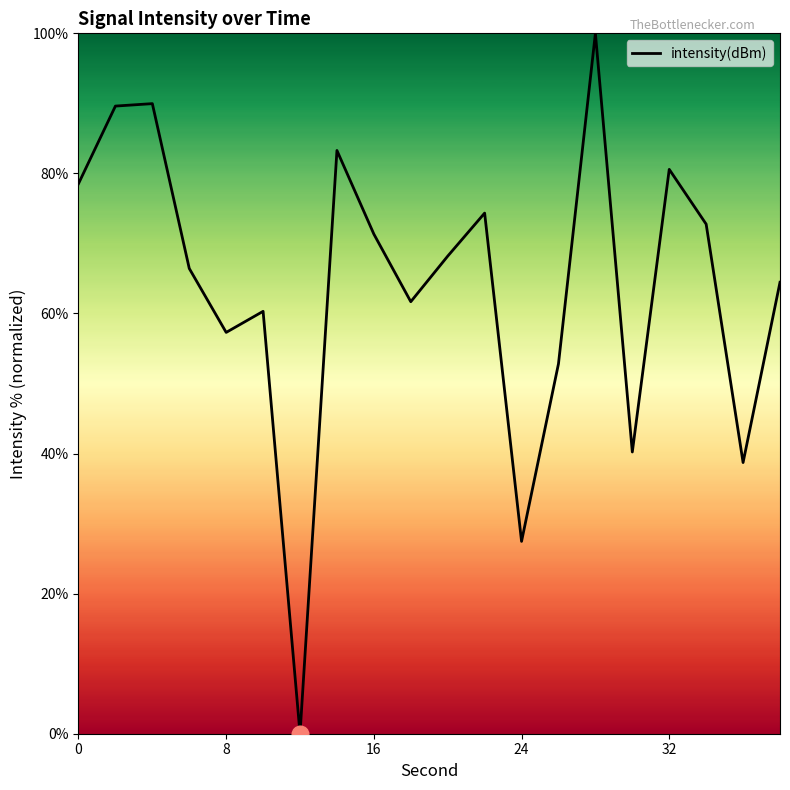

What is the difference between the maximum and minimum values?

100.0